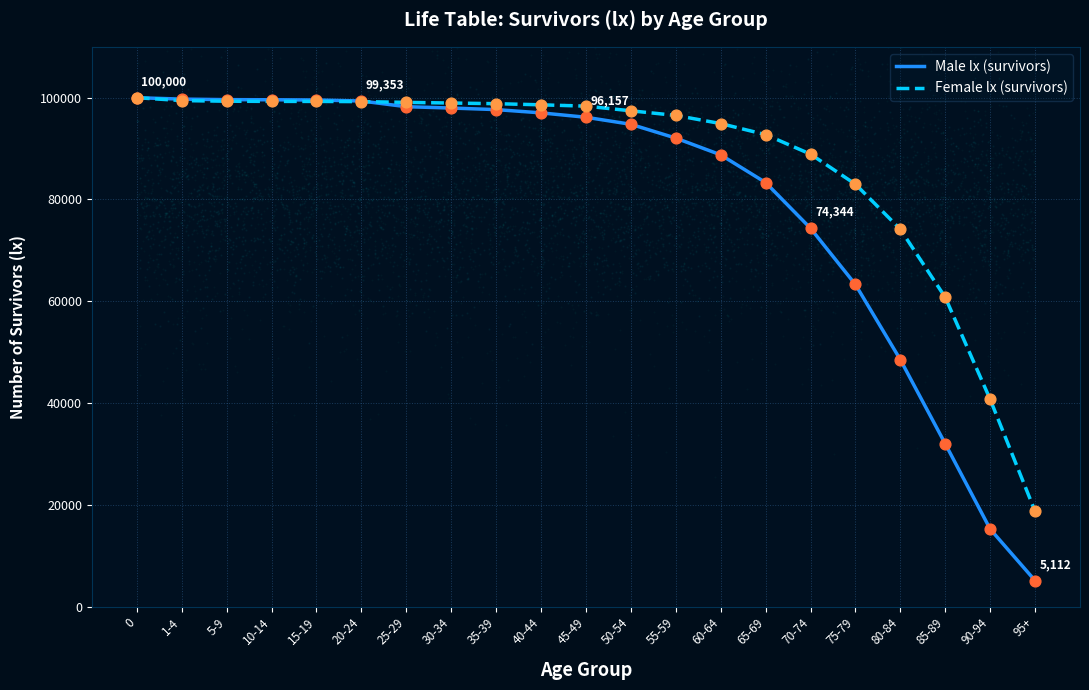

At how many categories does at least one series exceed 42367?

19